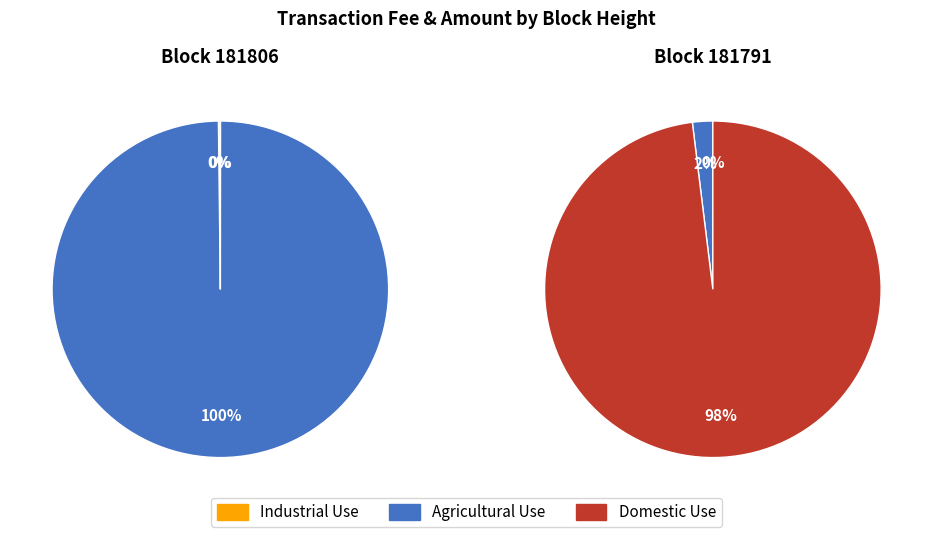

Rank the series at 181791 from lowest to highest value.

Industrial Use, Agricultural Use, Domestic Use